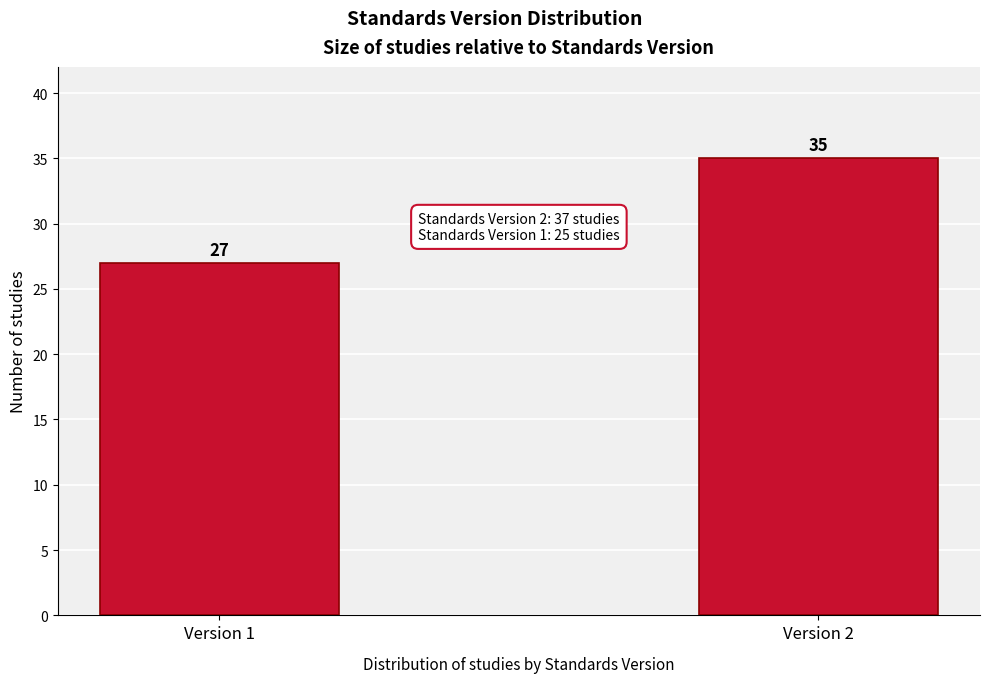

Reading left to right, transcribe all the data shown in this chart.

27	35